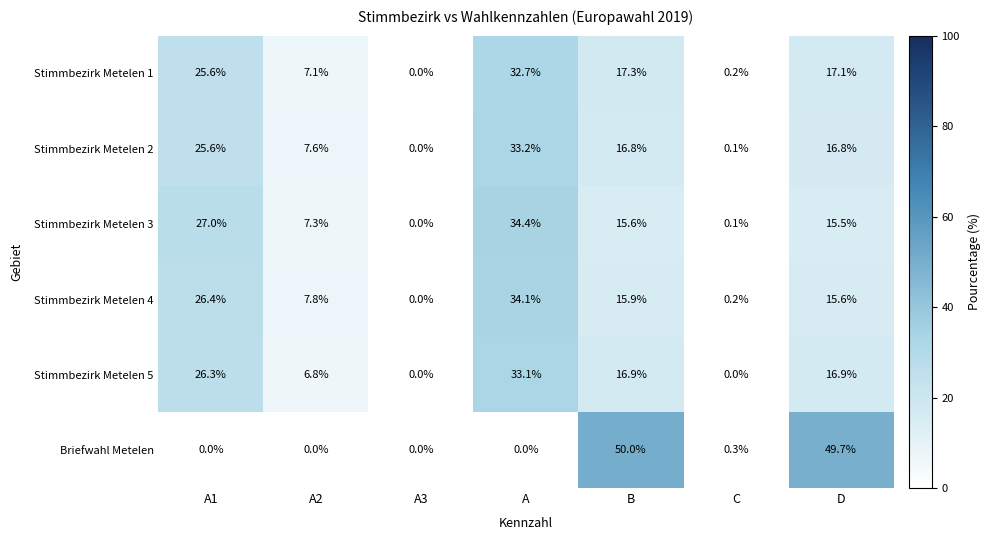

True or false: Stimmbezirk Metelen 2 has a value of 16.8 at D.

True